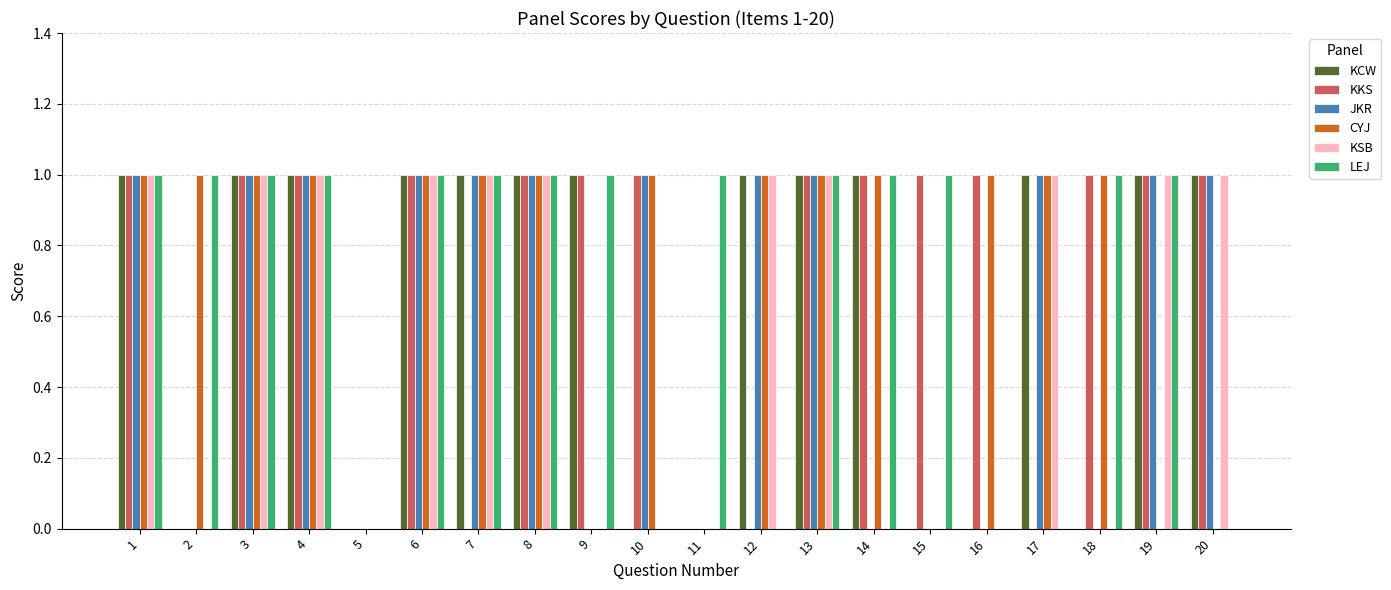

Which series changed the most between 14 and 18?

KCW